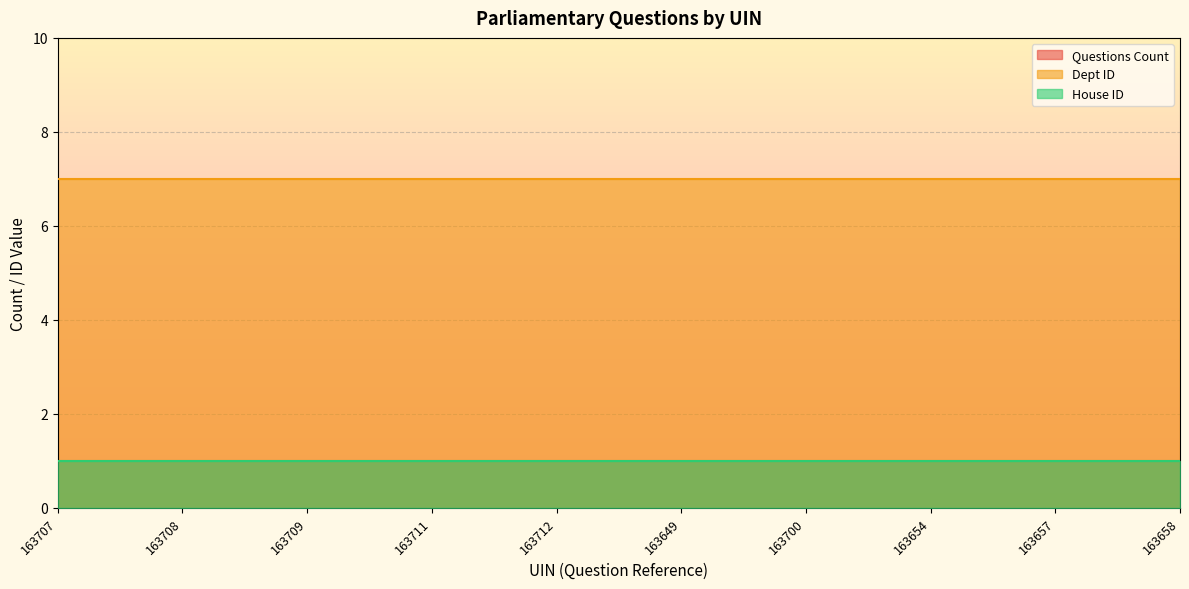

Reading left to right, extract all data points from this chart.

Questions Count: 163707=1	163708=1	163709=1	163711=1	163712=1	163649=1	163700=1	163654=1	163657=1	163658=1
Dept ID: 163707=7	163708=7	163709=7	163711=7	163712=7	163649=7	163700=7	163654=7	163657=7	163658=7
House ID: 163707=1	163708=1	163709=1	163711=1	163712=1	163649=1	163700=1	163654=1	163657=1	163658=1